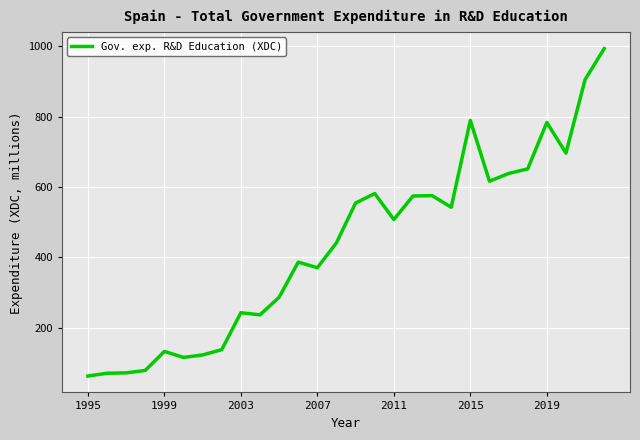

What is the greatest value displayed?

993